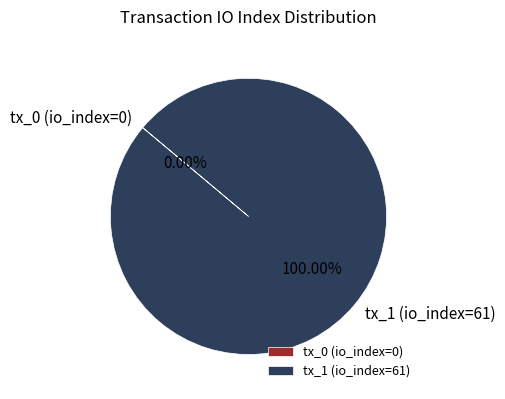

What is the change in value from tx_0 (io_index=0) to tx_1 (io_index=61)?

+61